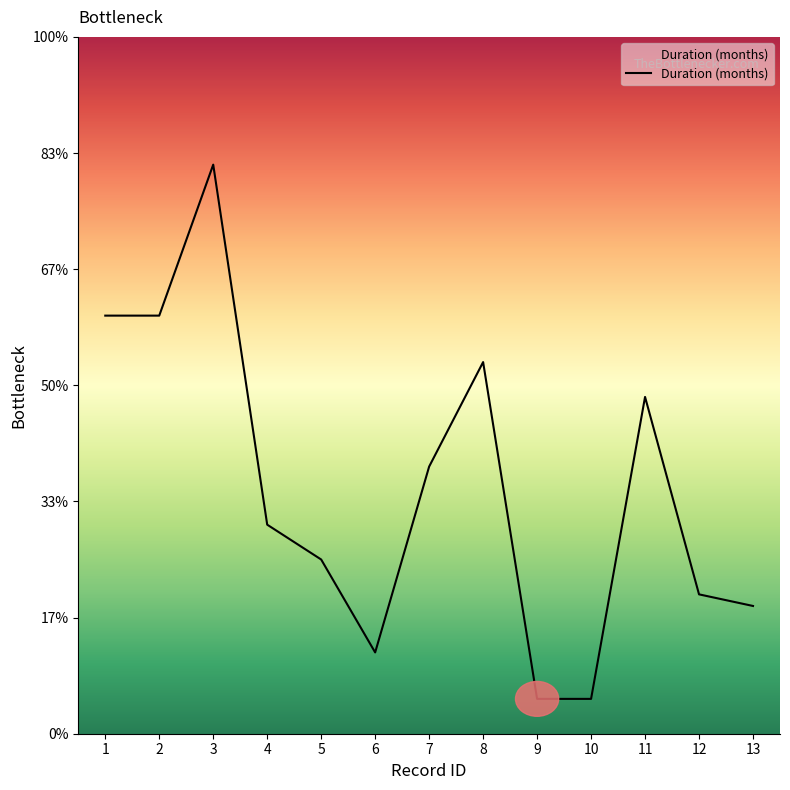

At which category does the chart reach its peak across all series?

3